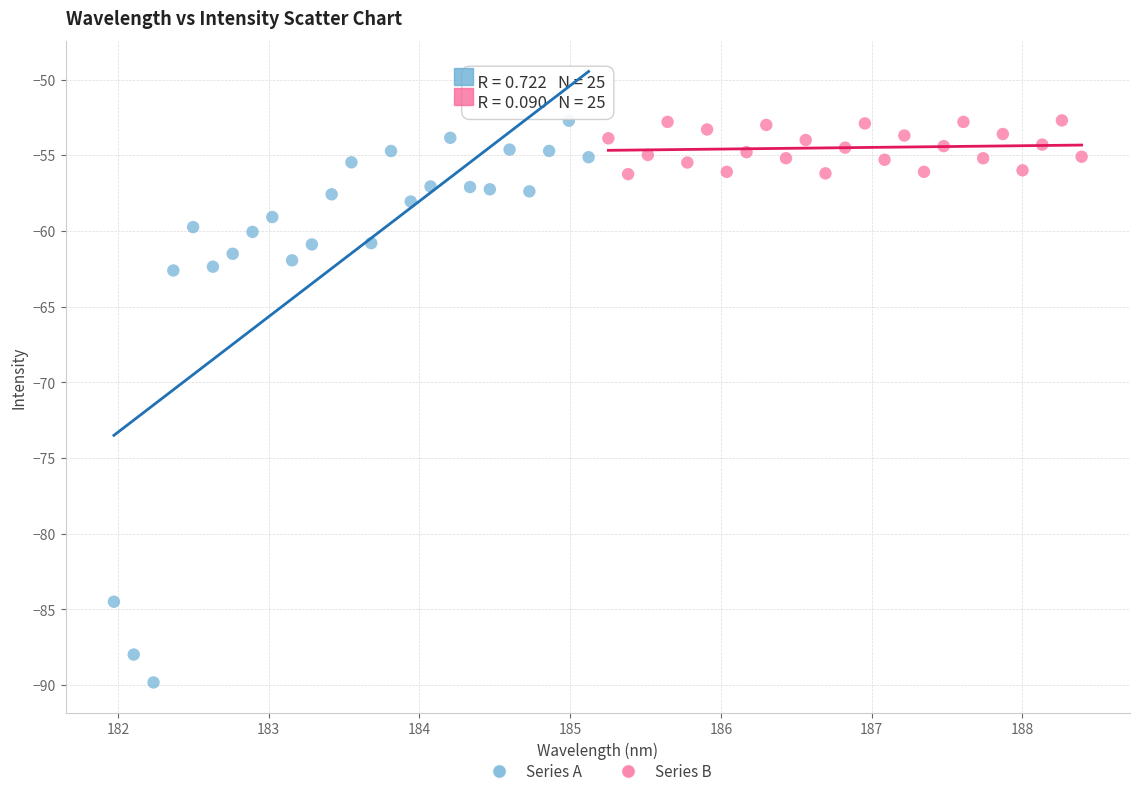

Which series has the widest spread of Y values?

Series A